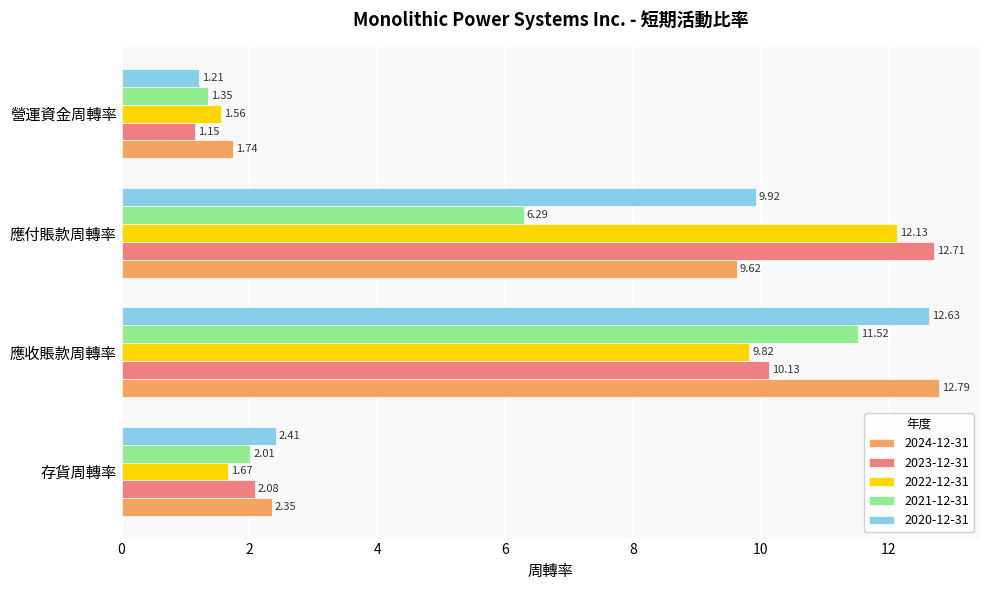

Between 應收賬款周轉率 and 營運資金周轉率, which series saw the biggest shift?

2020-12-31